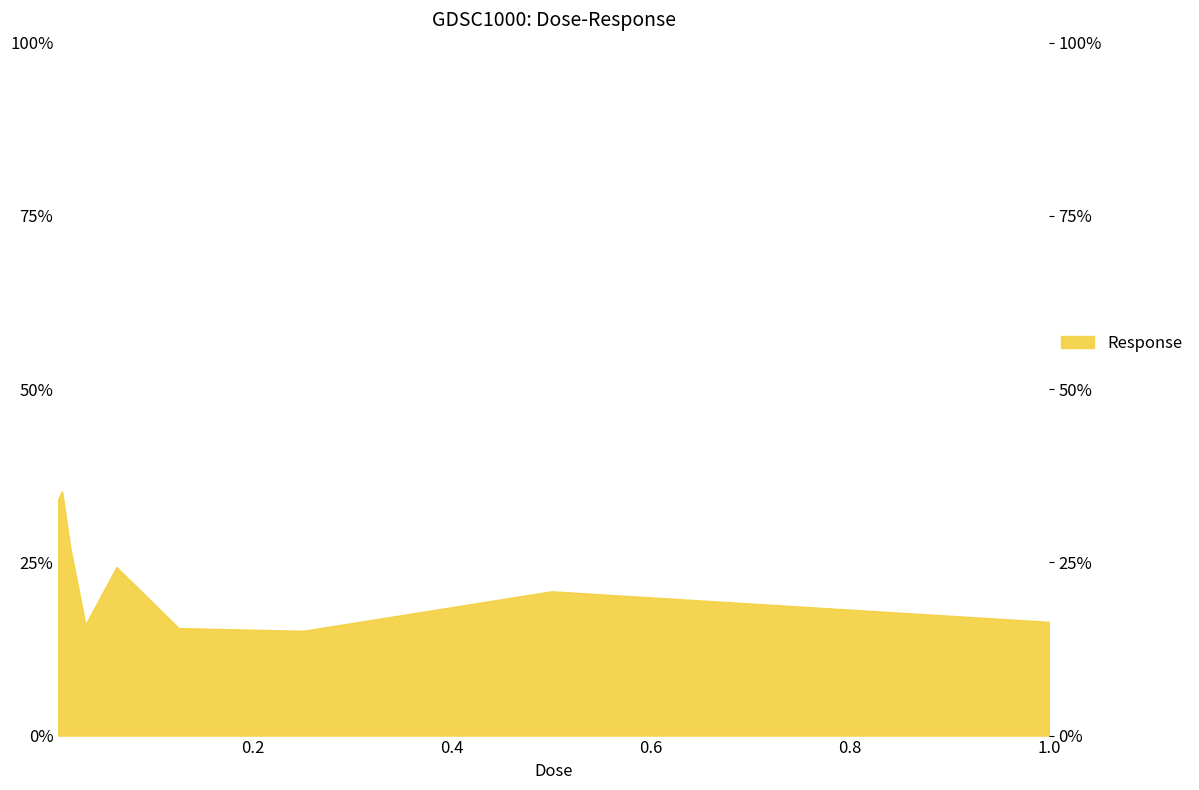

What position from the left is 1.0?

9